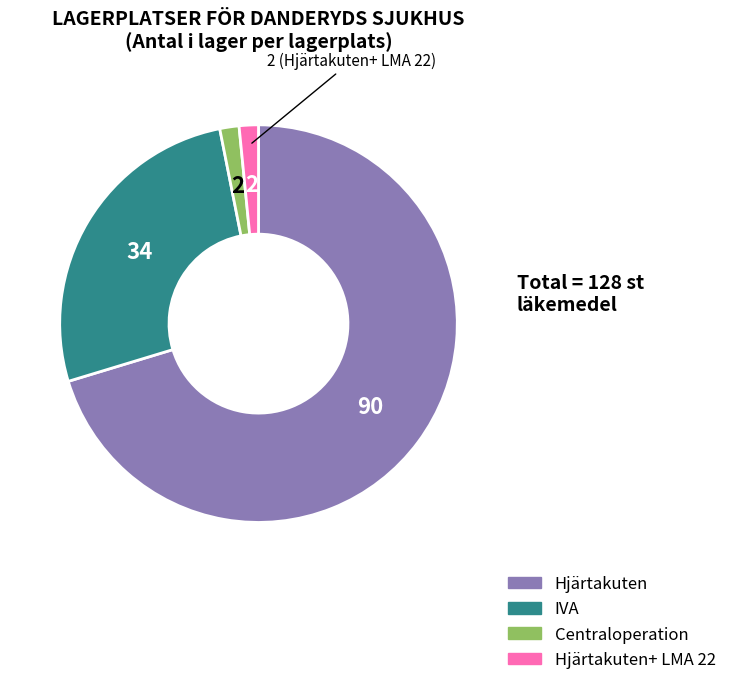

Is there a majority slice in this chart?

Yes